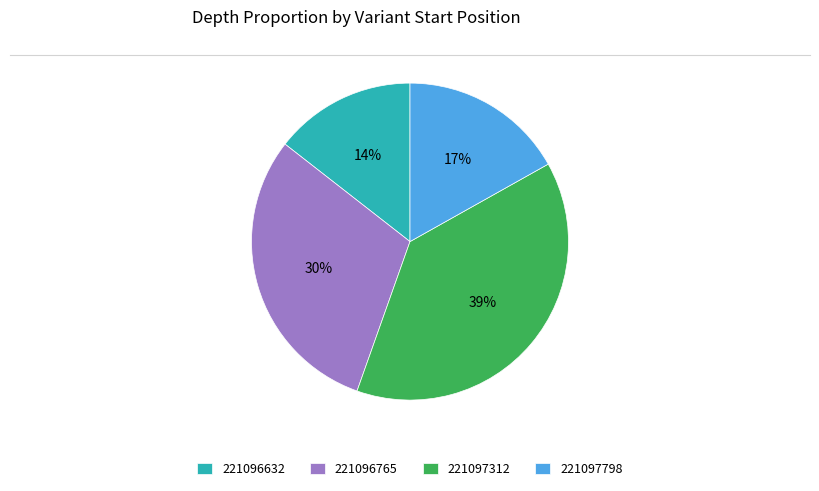

Does 221097798 account for over 50% of the chart?

No